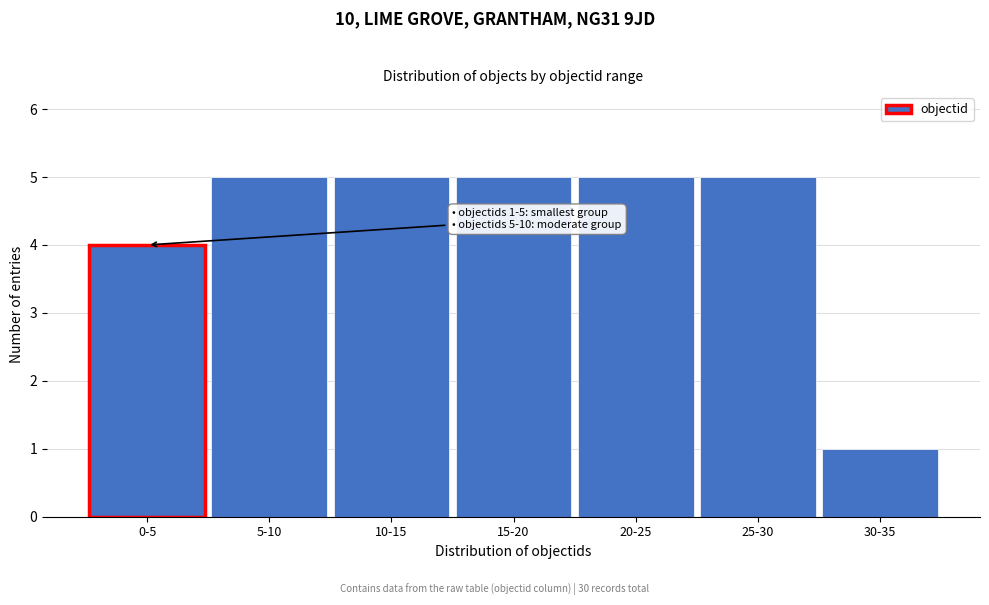

Reading right to left, list all the values displayed in this chart.

1	5	5	5	5	5	4